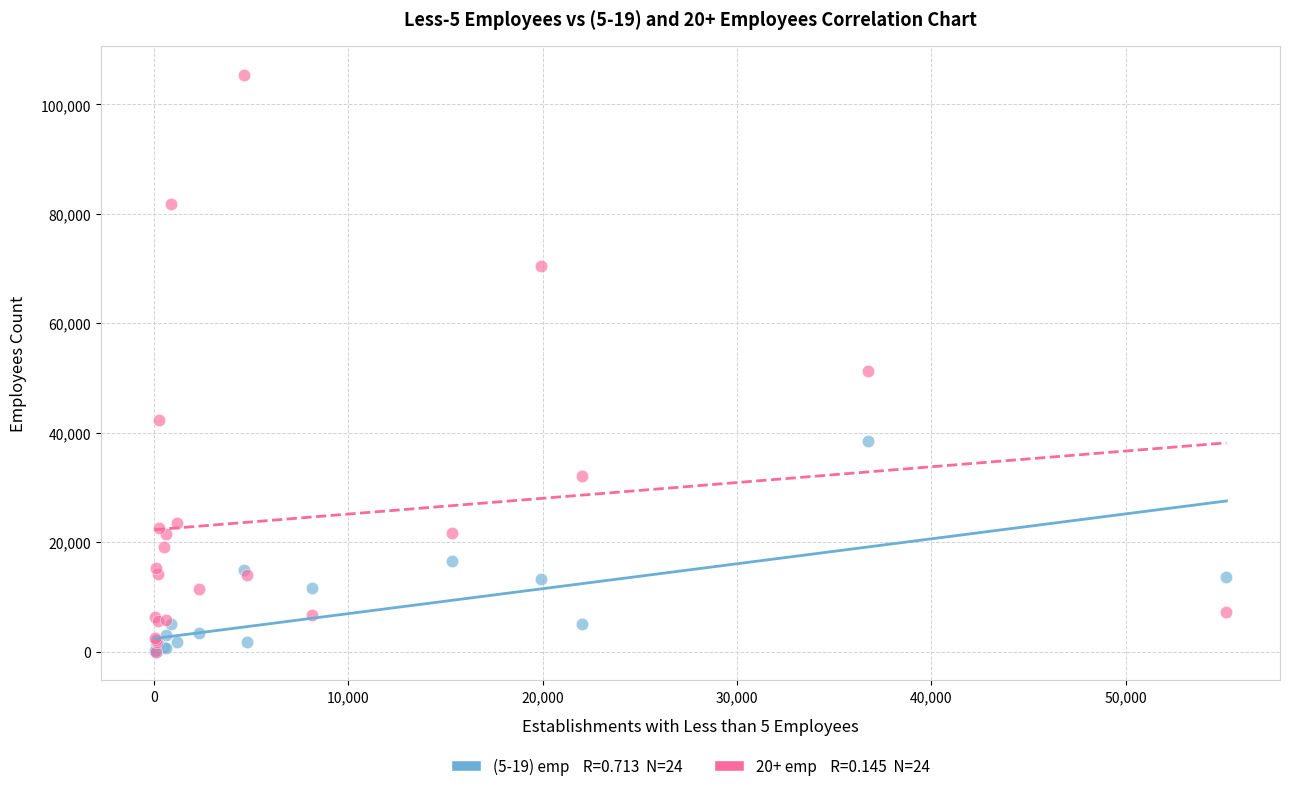

Across all series, what Y value is closest to 52732?

51330